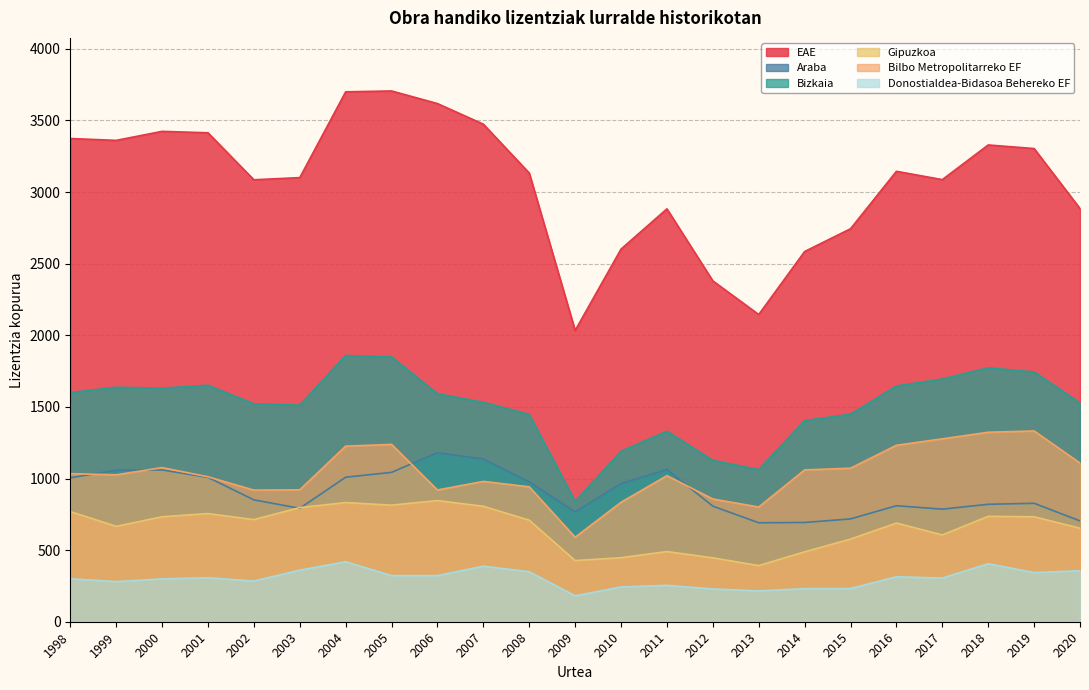

Rank the categories by Bilbo Metropolitarreko EF value from lowest to highest.

2009, 2013, 2010, 2012, 2002, 2006, 2003, 2008, 2007, 2001, 2011, 1999, 1998, 2014, 2015, 2000, 2020, 2004, 2016, 2005, 2017, 2018, 2019